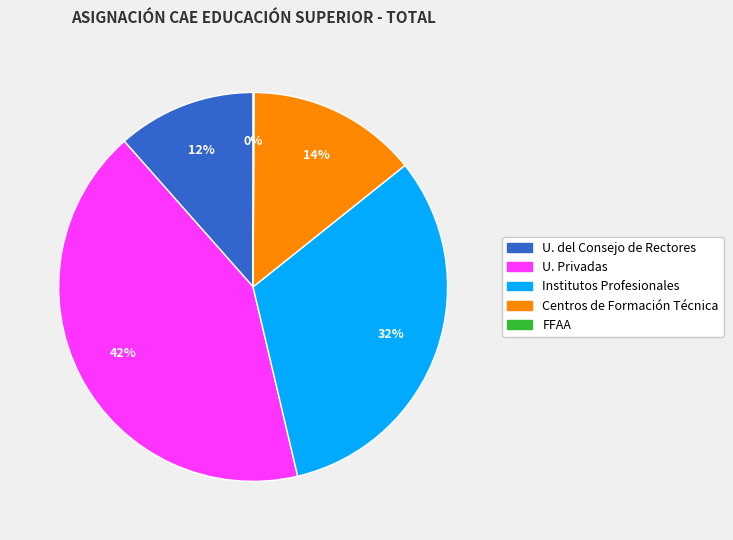

To the nearest percent, what is the difference between the largest and smallest slice percentages?

42%